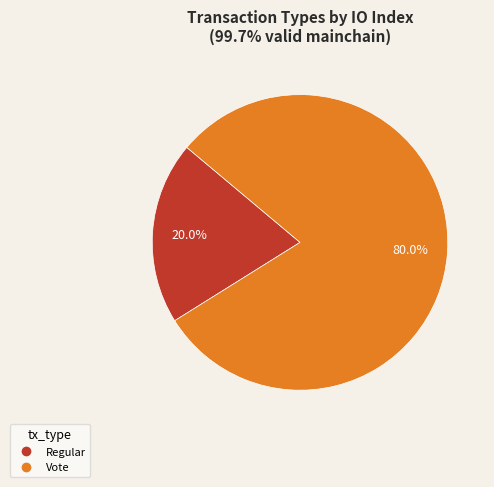

How many segments does this pie chart have?

2